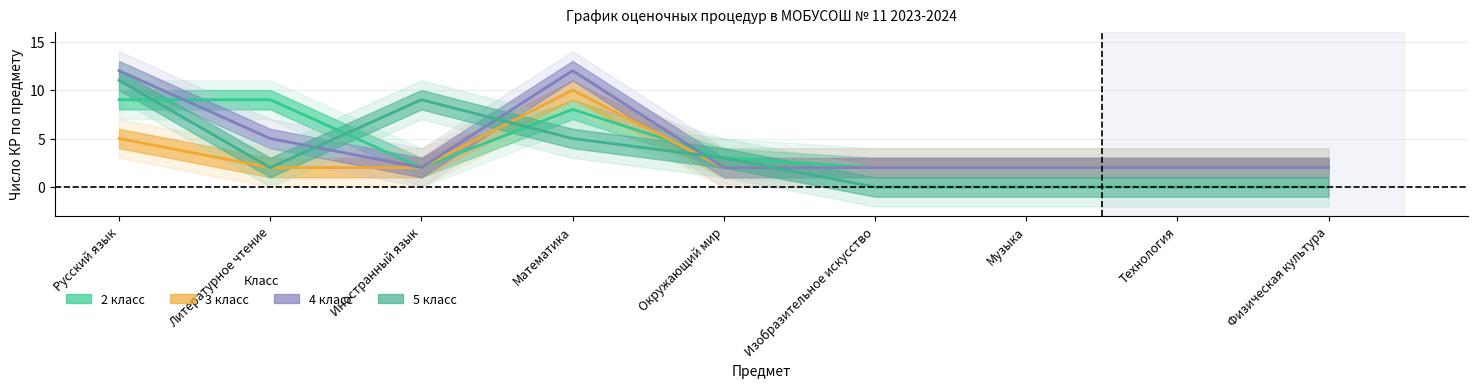

What are all the series names shown in the legend?

2 класс, 3 класс, 4 класс, 5 класс